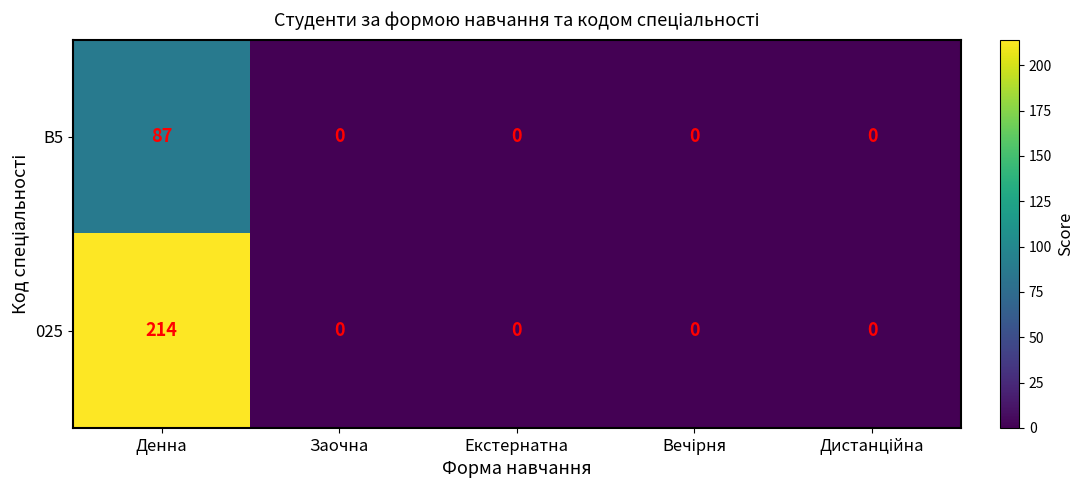

How many values in B5 are above zero?

1